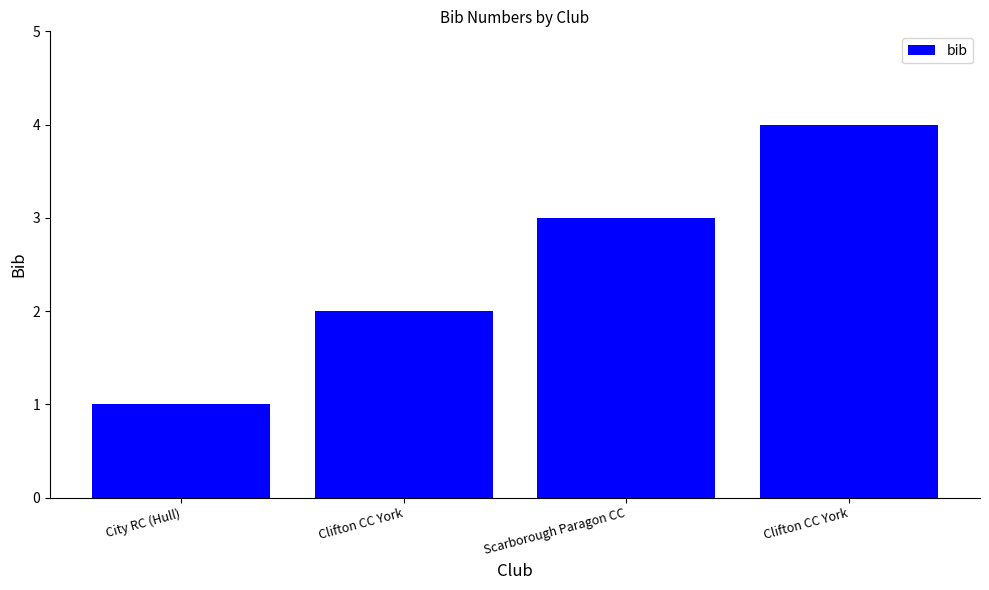

Between Clifton CC York and Scarborough Paragon CC, which is larger?

Clifton CC York